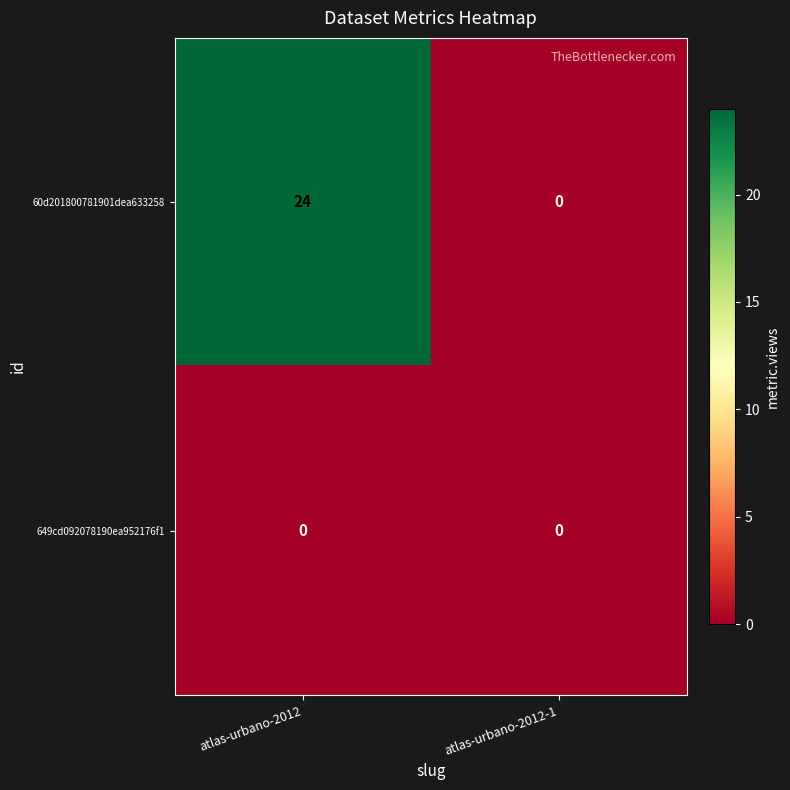

Which category has the highest value across all series?

atlas-urbano-2012